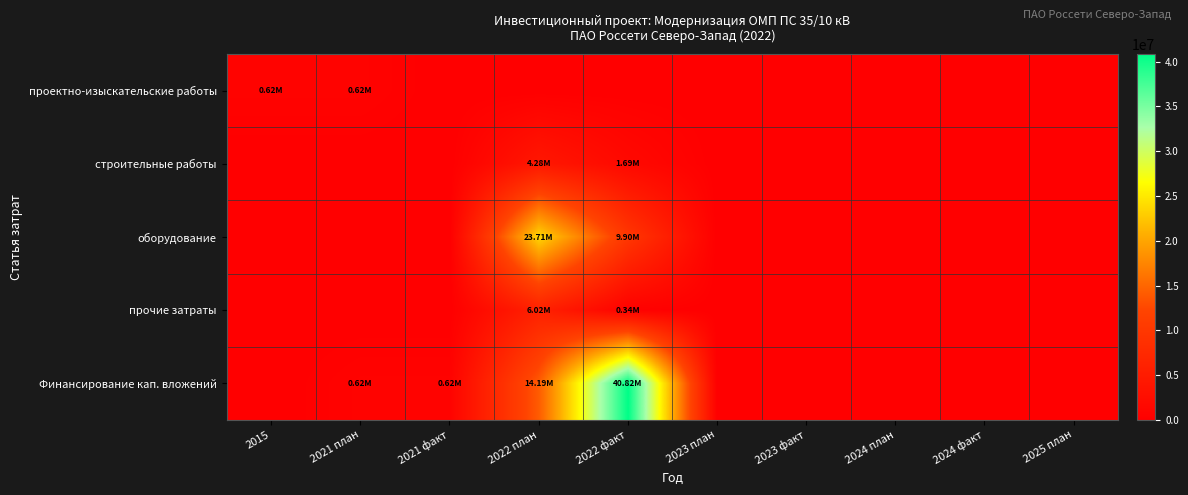

Count the number of categories in the chart.

10